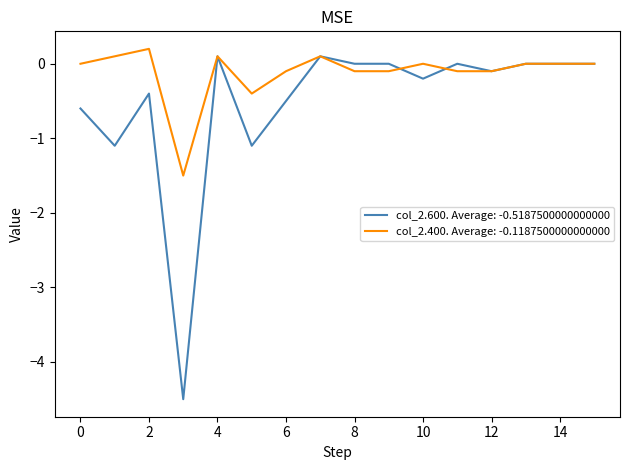

Which series has the largest range (max minus min)?

col_2.600. Average: -0.5187500000000000